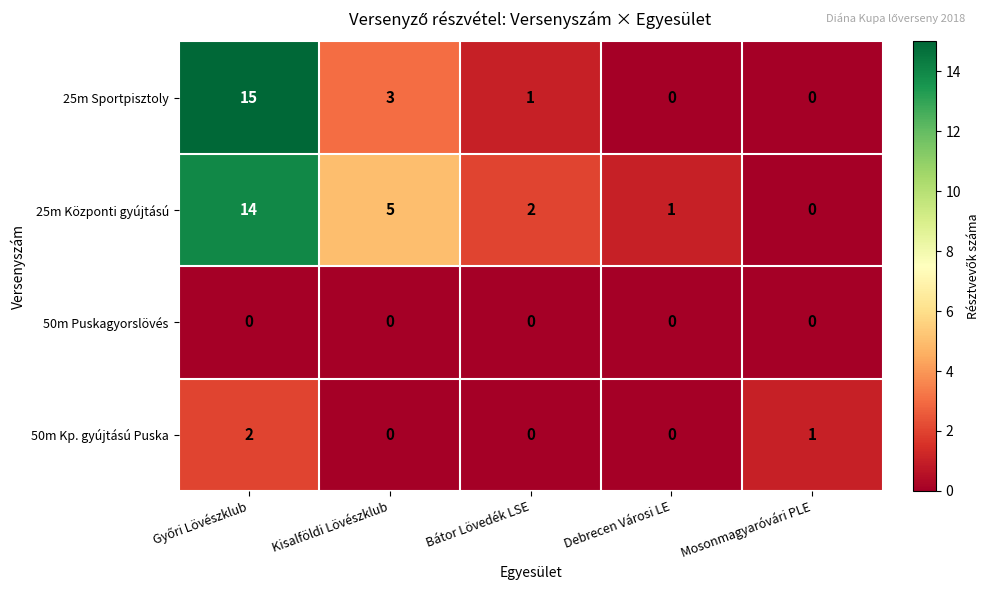

True or false: 50m Kp. gyújtású Puska has a value of 0 at Kisalföldi Lövészklub.

True